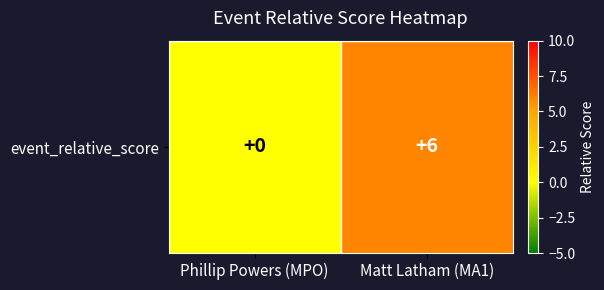

Which has a higher value, Phillip Powers (MPO) or Matt Latham (MA1)?

Matt Latham (MA1)